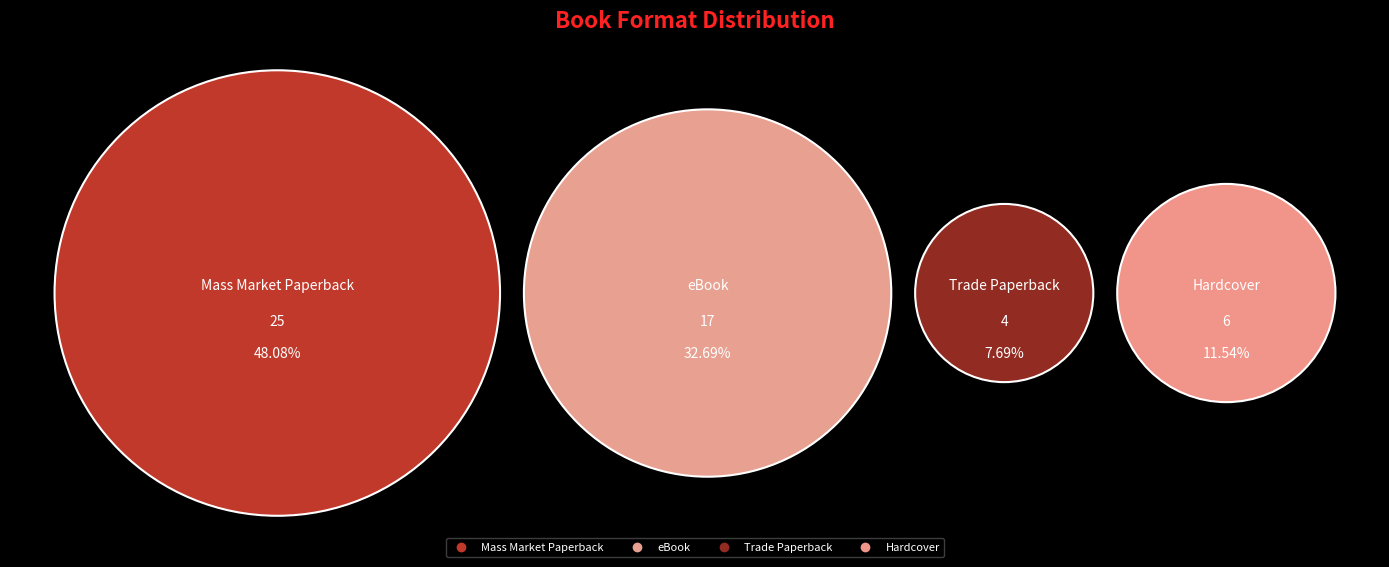

To the nearest percent, what portion does eBook represent?

33%